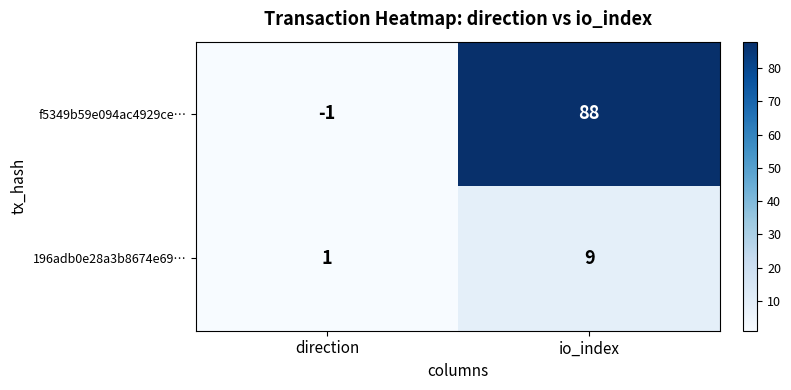

What is the average value of the f5349b59e094ac4929ce… series?

44